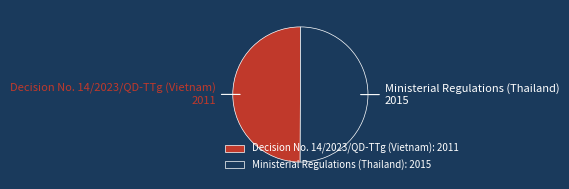

Do Decision No. 14/2023/QD-TTg (Vietnam) and Ministerial Regulations (Thailand) together represent more than half of the pie?

Yes